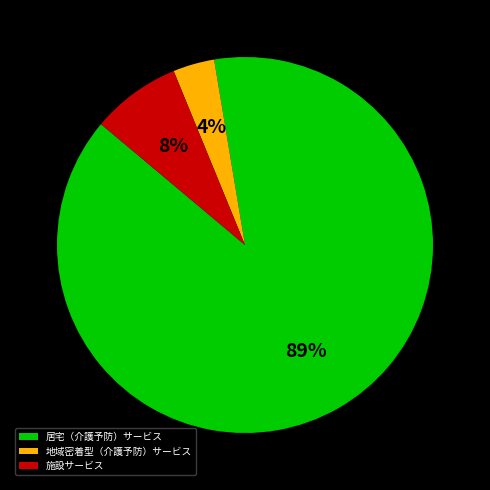

What percentage is the 地域密着型（介護予防）サービス slice, to the nearest percent?

4%